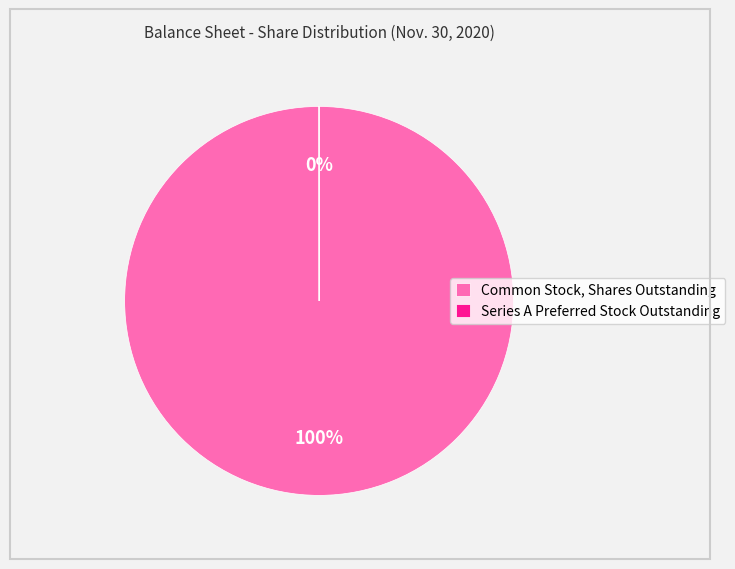

What is the ratio of the value at Common Stock, Shares Outstanding to the value at Series A Preferred Stock Outstanding?

10677.2